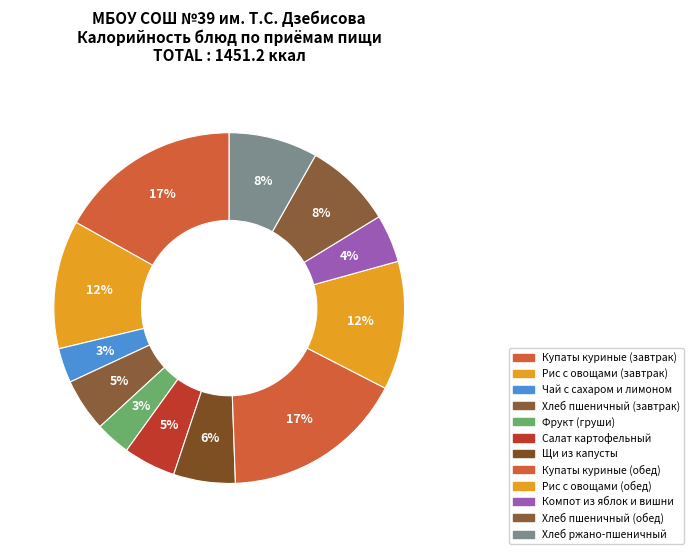

Is it true that Купаты куриные (обед) is 17% of the pie?

True